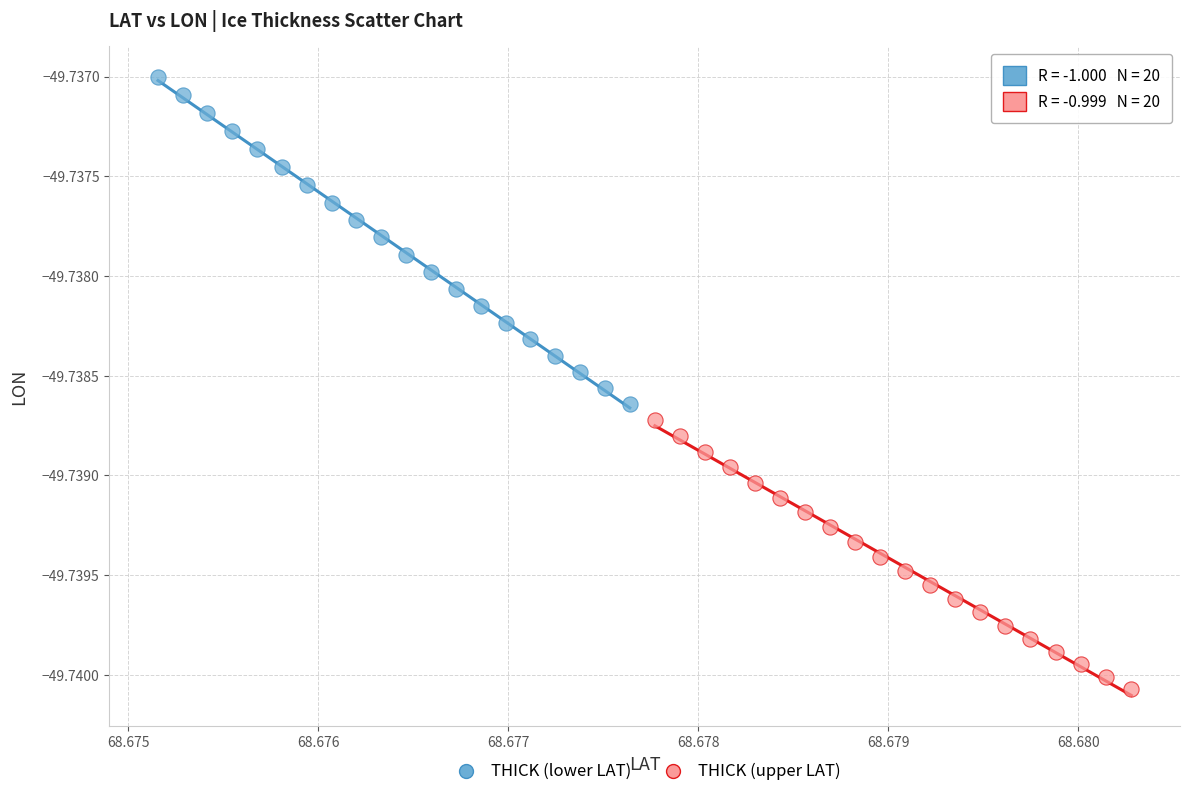

Which series contains the highest Y value?

THICK (lower LAT)